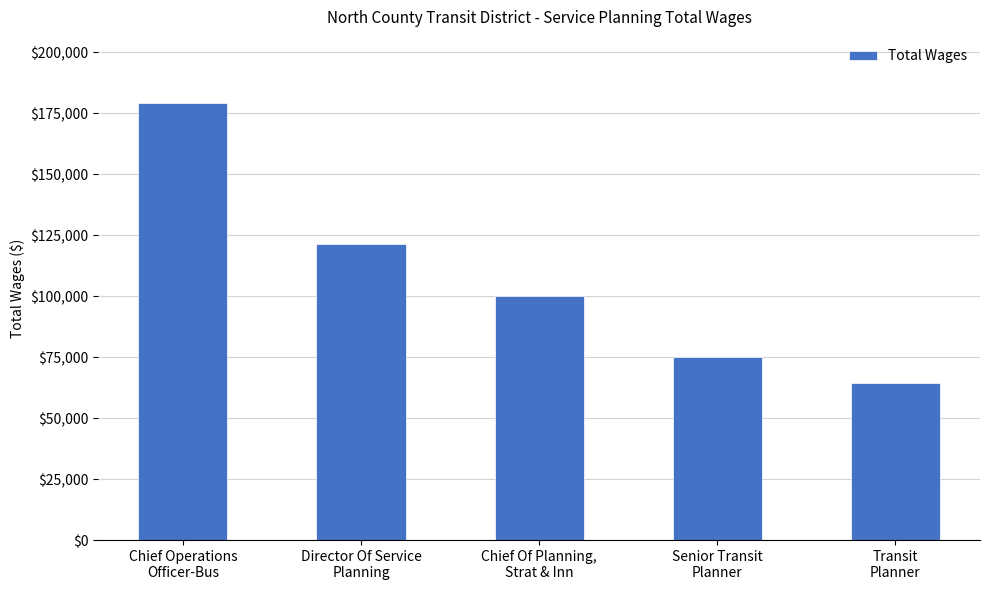

Reading left to right, what are all the values shown in this chart?

179335	121427	100166	74968	64185